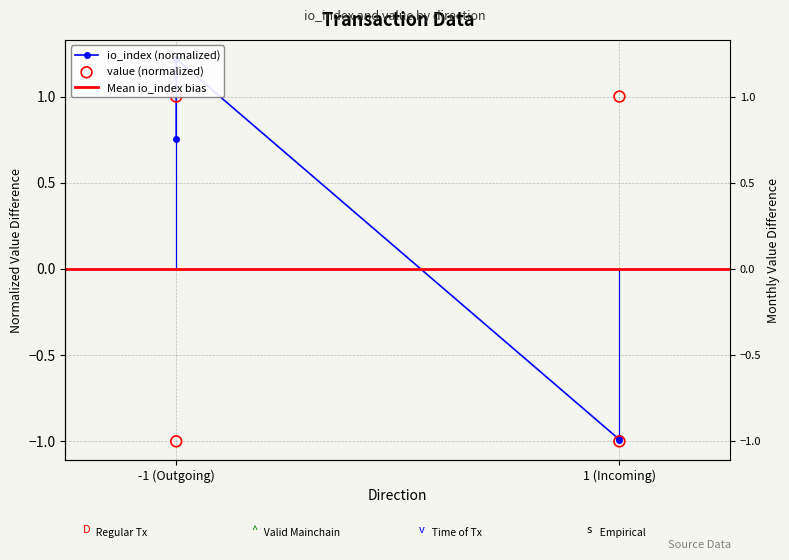

At which category is the sum across all series the highest?

-1 (Outgoing)